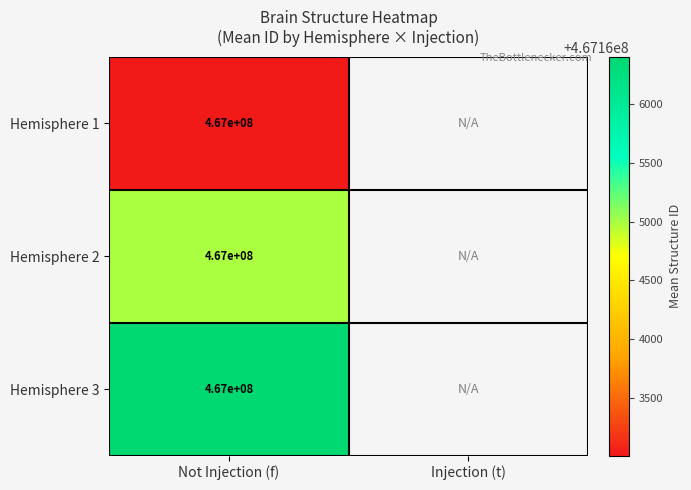

Where is Hemisphere 2 nearest to the value 467164993?

Not Injection (f)